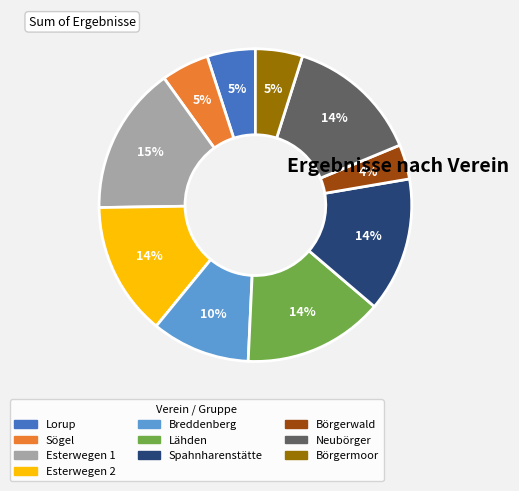

Do Börgerwald and Sögel together represent more than half of the pie?

No